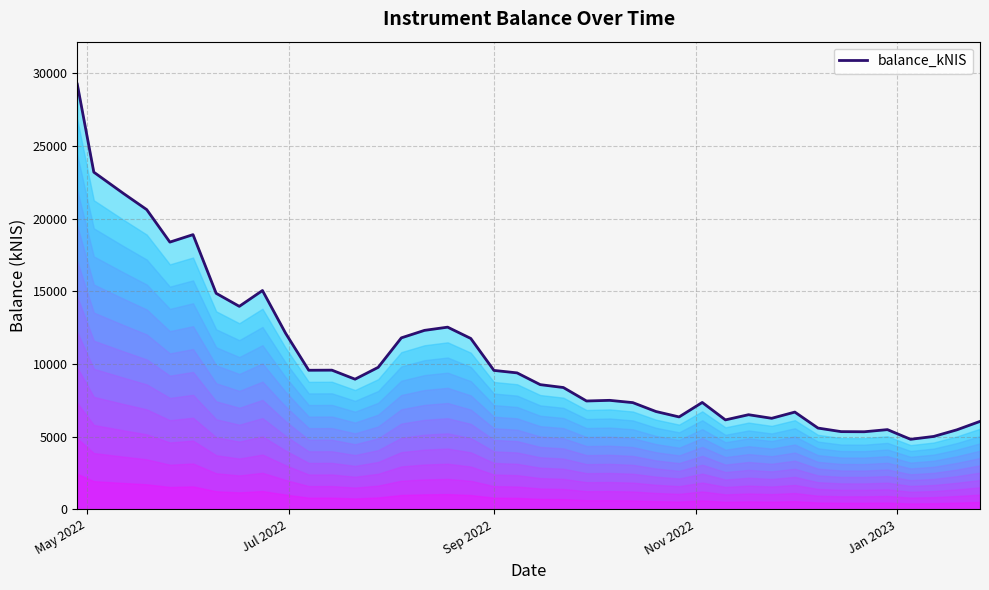

Reading right to left, what are all the values shown in this chart?

6048.1	5468.3	5012.6	4816.8	5482.6	5335.0	5344.2	5589.7	6689.3	6261.5	6508.5	6151.9	7352.9	6355.9	6728.9	7340.3	7497.4	7453.1	8379.6	8578.0	9387.0	9557.8	11756.6	12534.4	12313.1	11797.4	9768.3	8953.7	9575.0	9568.0	12114.4	15055.6	13966.5	14862.8	18901.9	18387.8	20623.7	21729.6	23201.3	29256.7